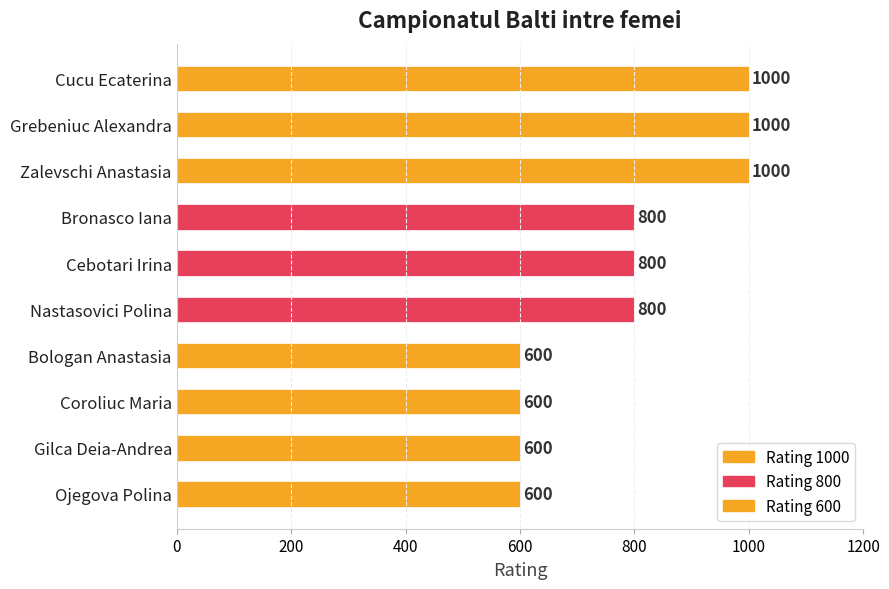

The chart shows a value of 180 at Bronasco Iana. True or false?

False